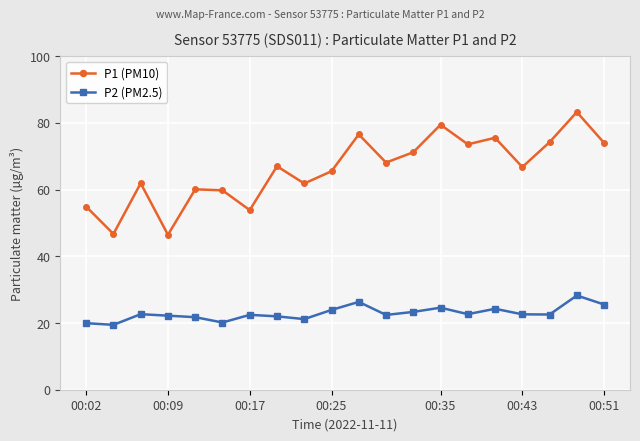

What is the value of the P1 (PM10) point at the 17th from the left?

66.8